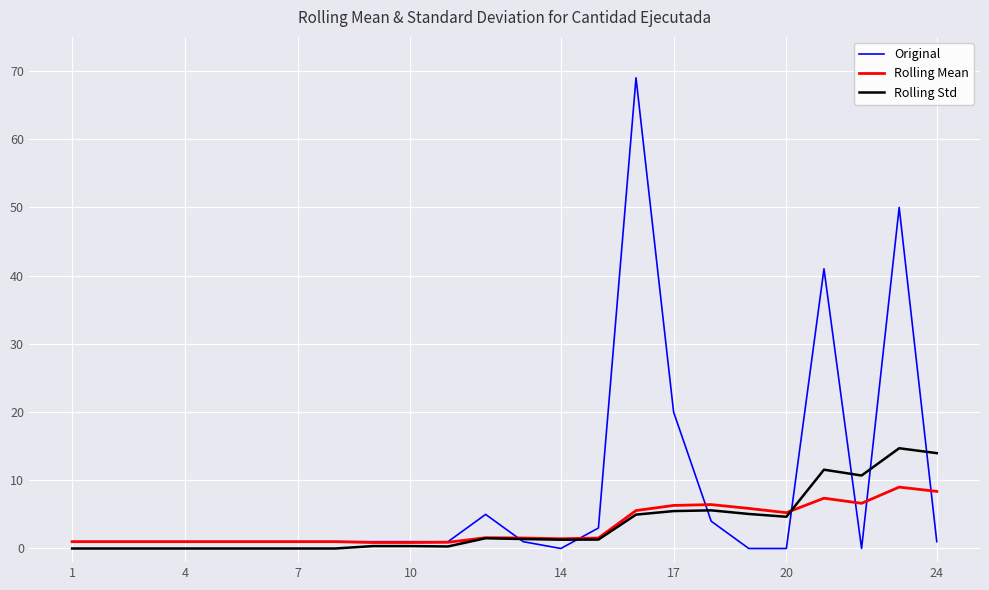

Which series has the largest range (max minus min)?

Original